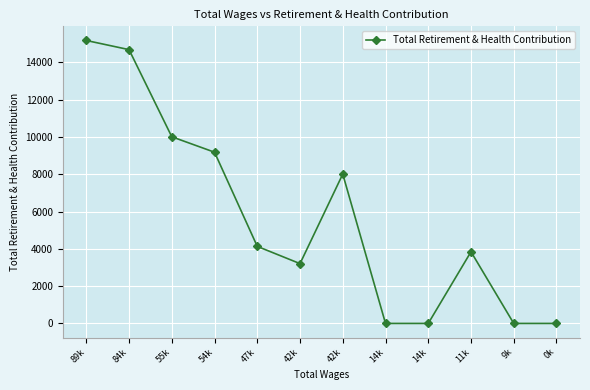

Reading left to right, extract all data points from this chart.

15174	14683	10010	9182	4132	3207	8009	0	0	3843	0	0